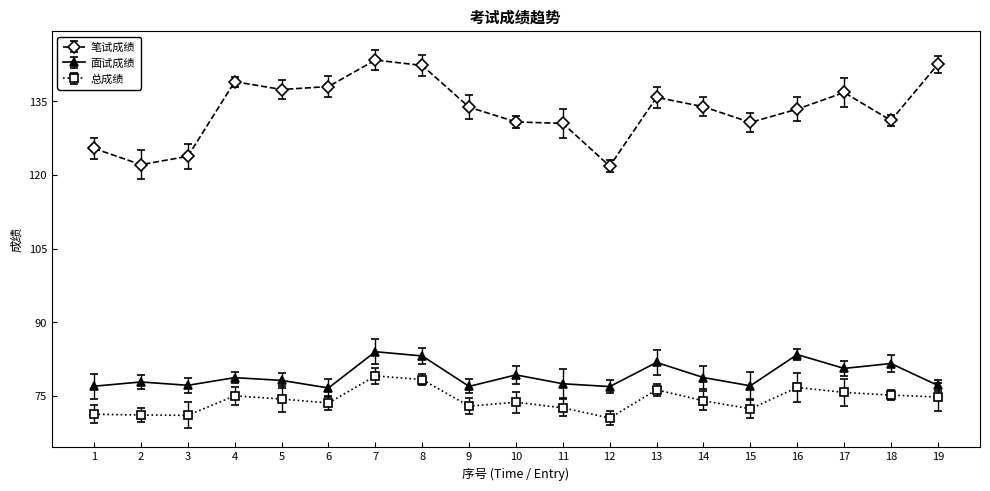

What is the value of the 总成绩 point at the 10th from the left?

73.7